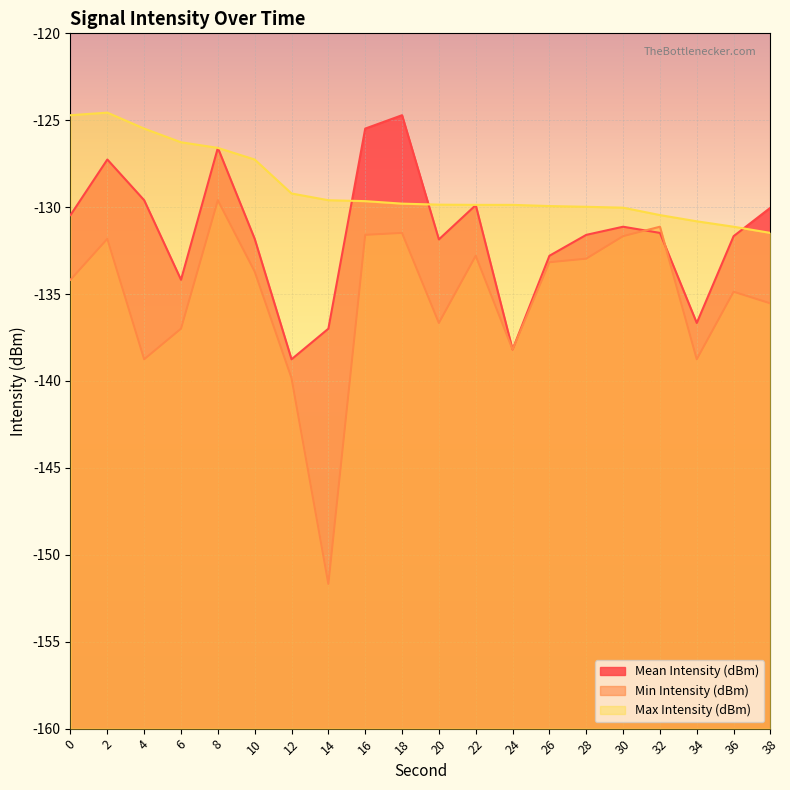

Read the Max Intensity (dBm) value at 32.

-130.5